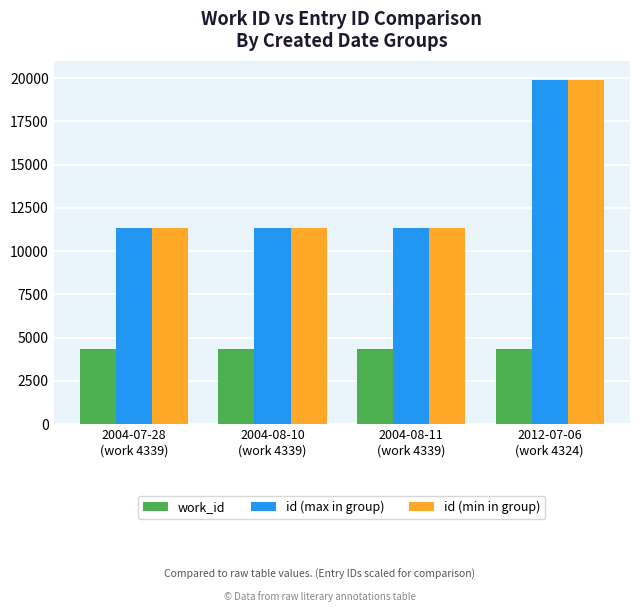

At which category is the sum across all series the highest?

2012-07-06
(work 4324)